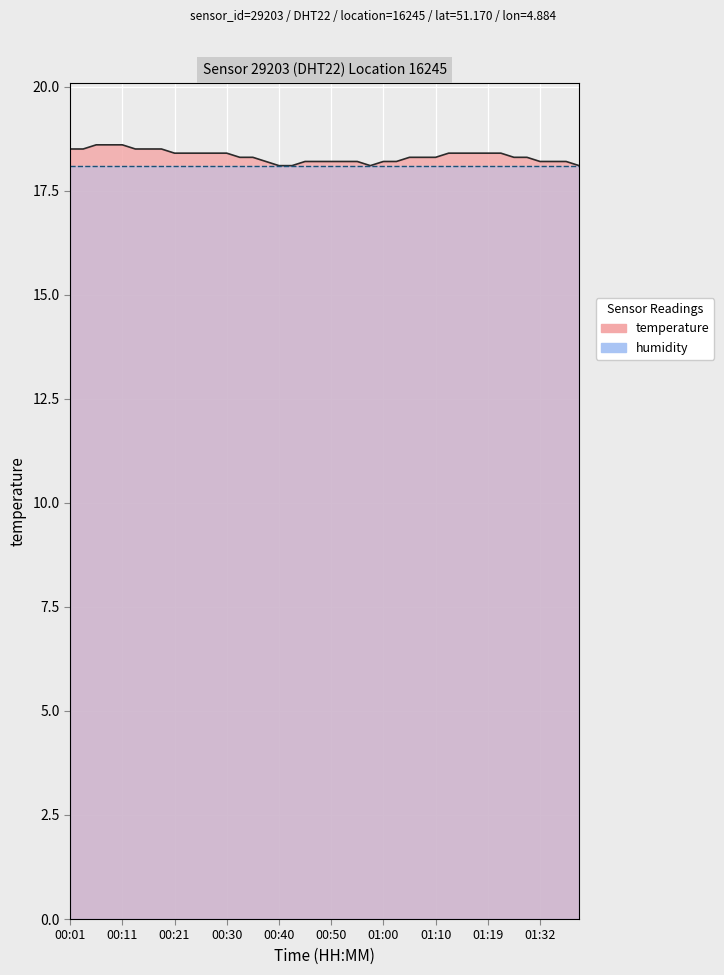

At which category does the chart reach its peak across all series?

00:06